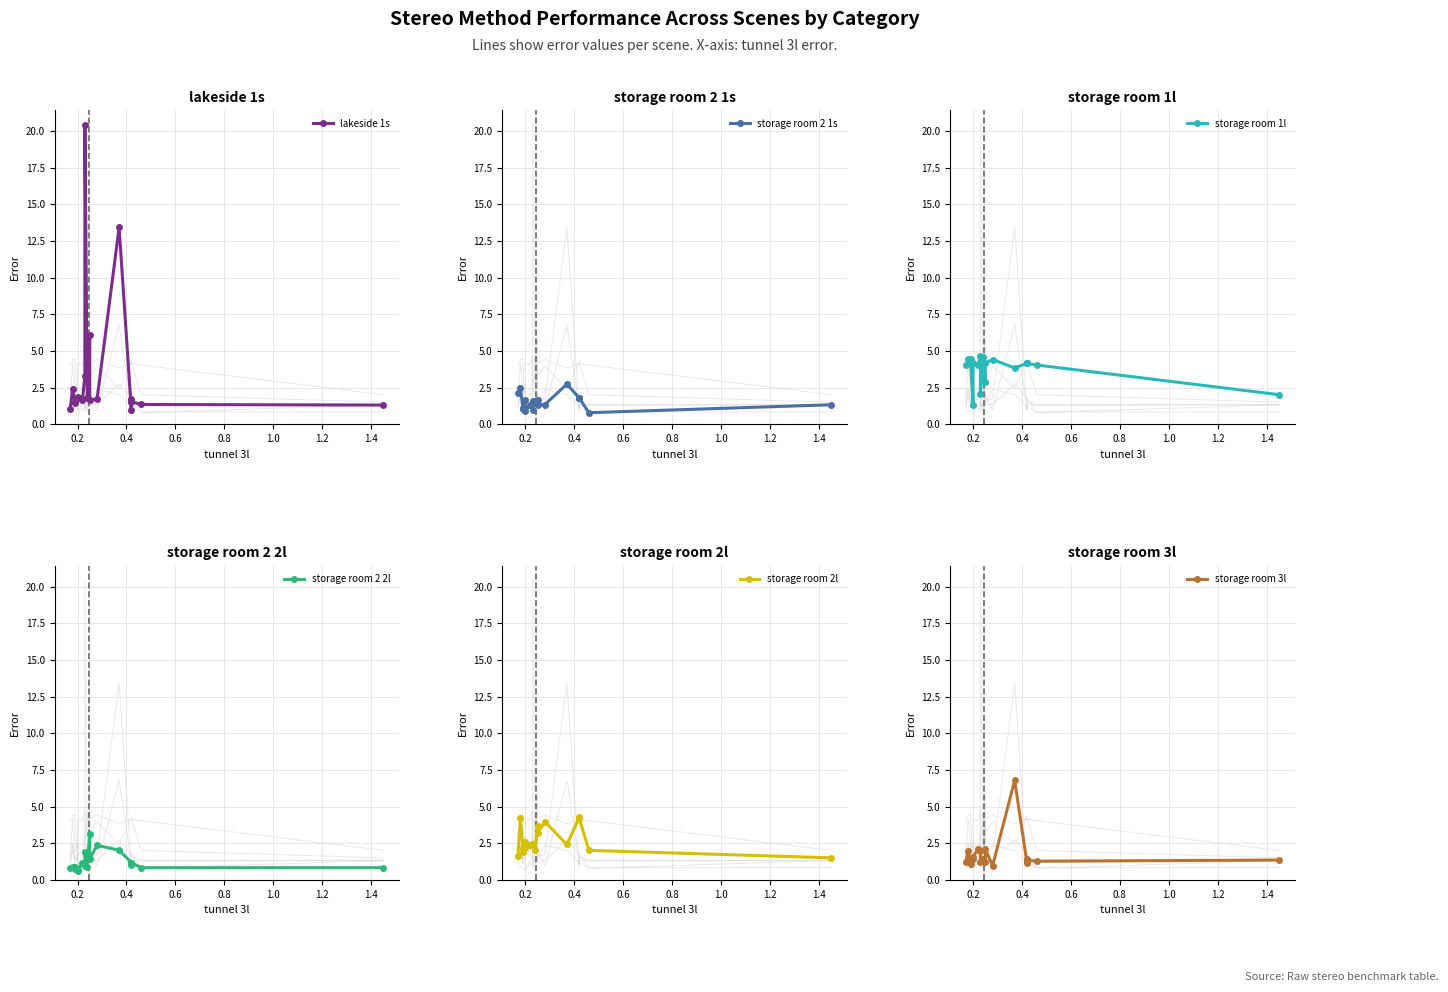

True or false: storage room 1l has more than 1 points higher than both neighbors.

True